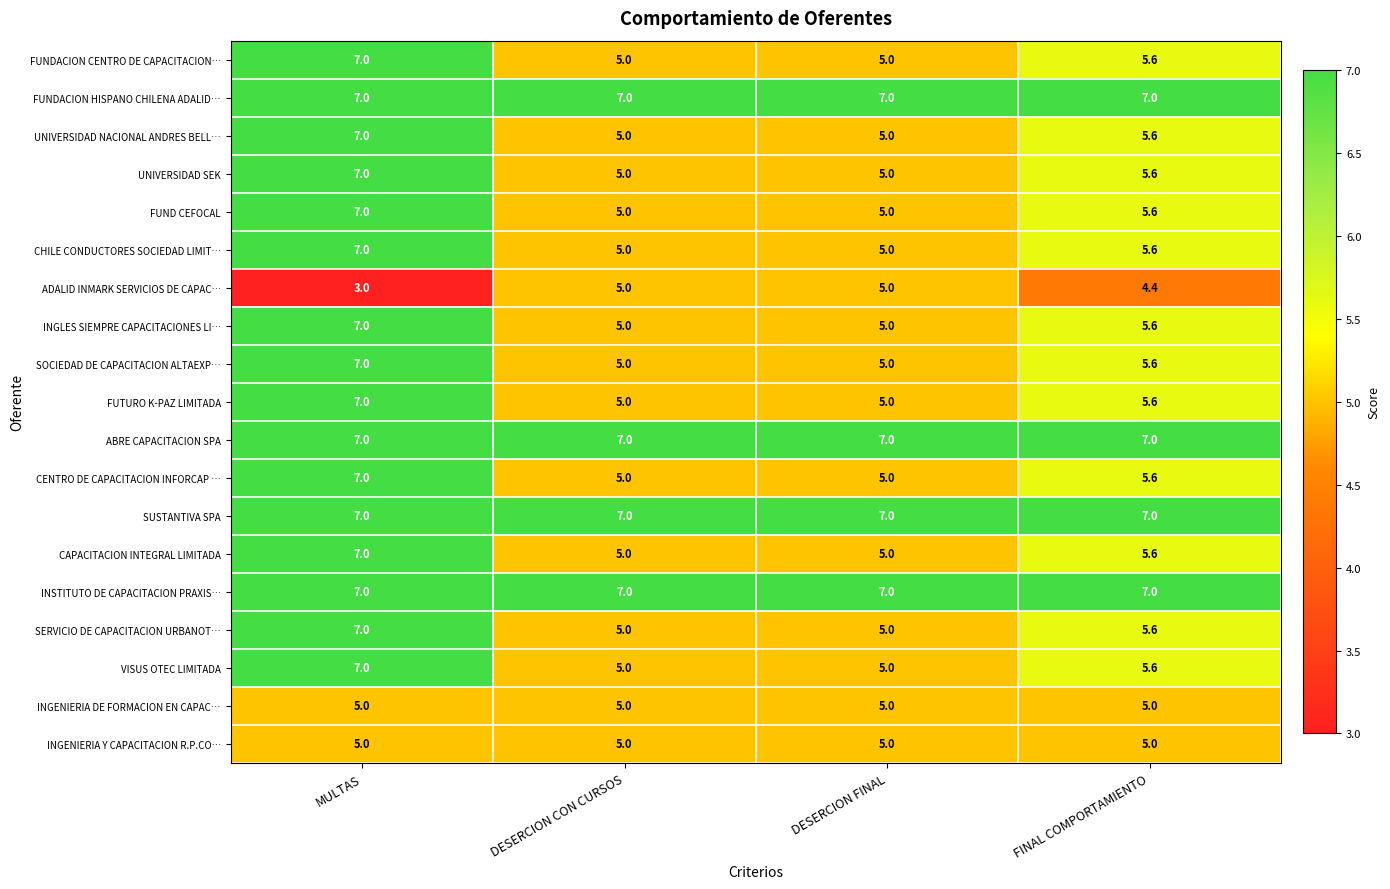

What is the spread (max minus min) of values at DESERCION FINAL?

2.0